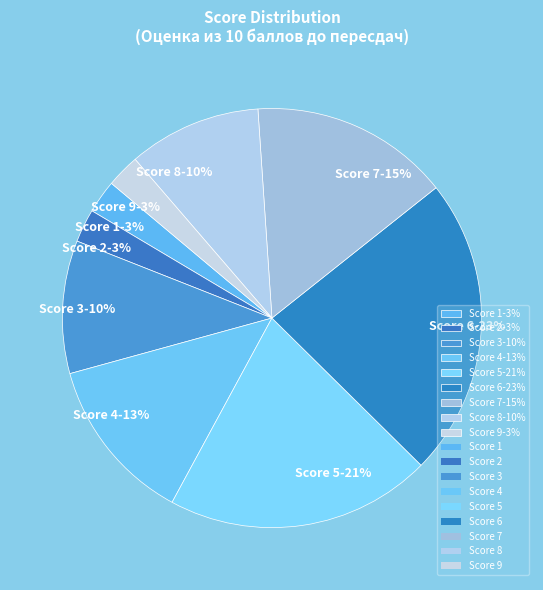

What is the largest slice in the pie chart?

Score 6-23%